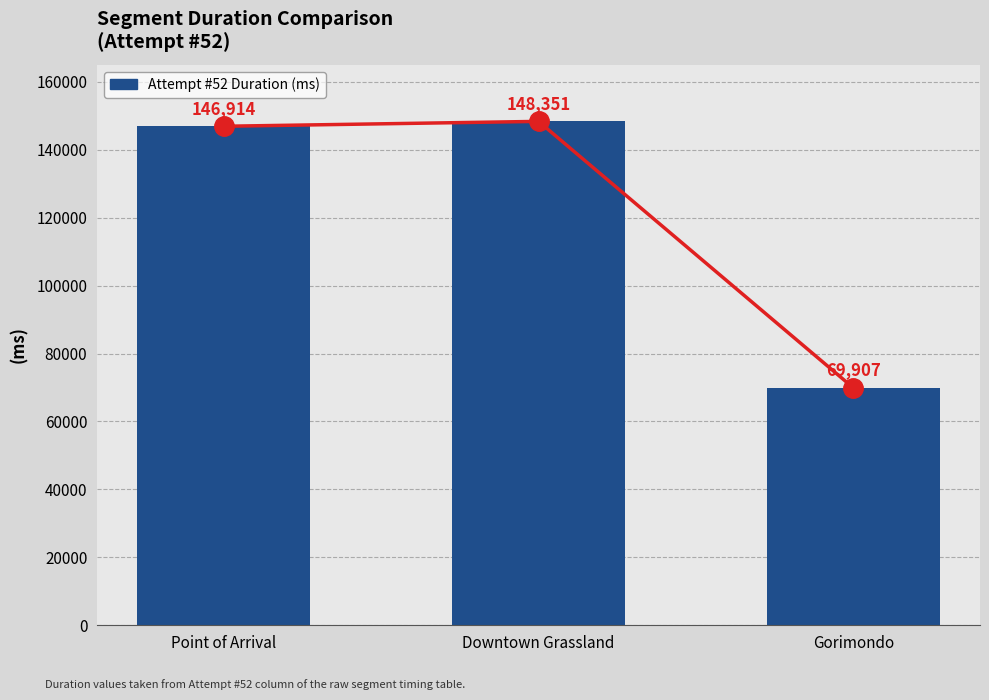

How many values exceed 146914?

1